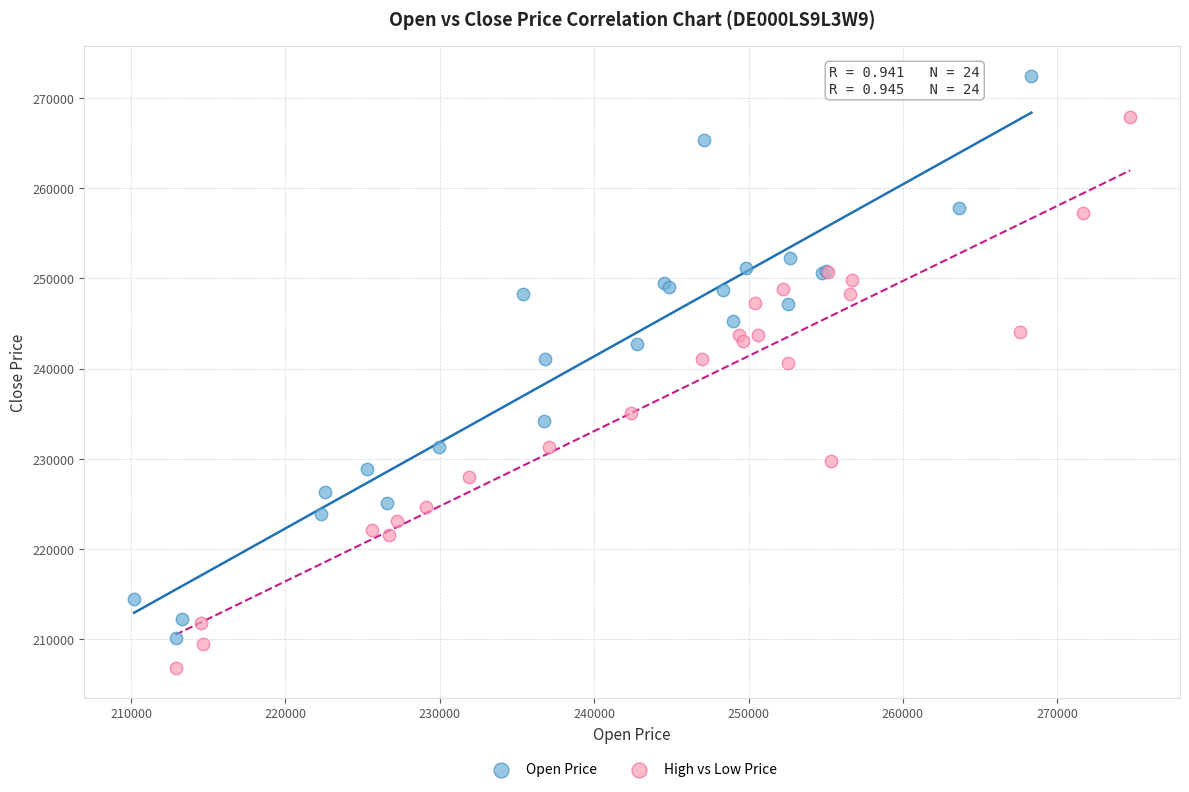

Which series contains the lowest Y value?

High vs Low Price